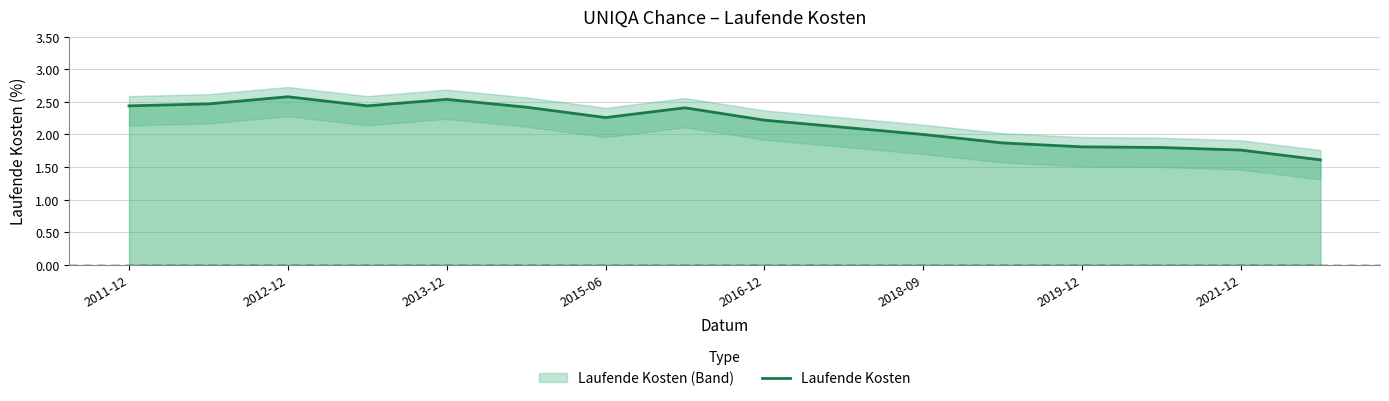

What is the smallest value displayed?

1.6